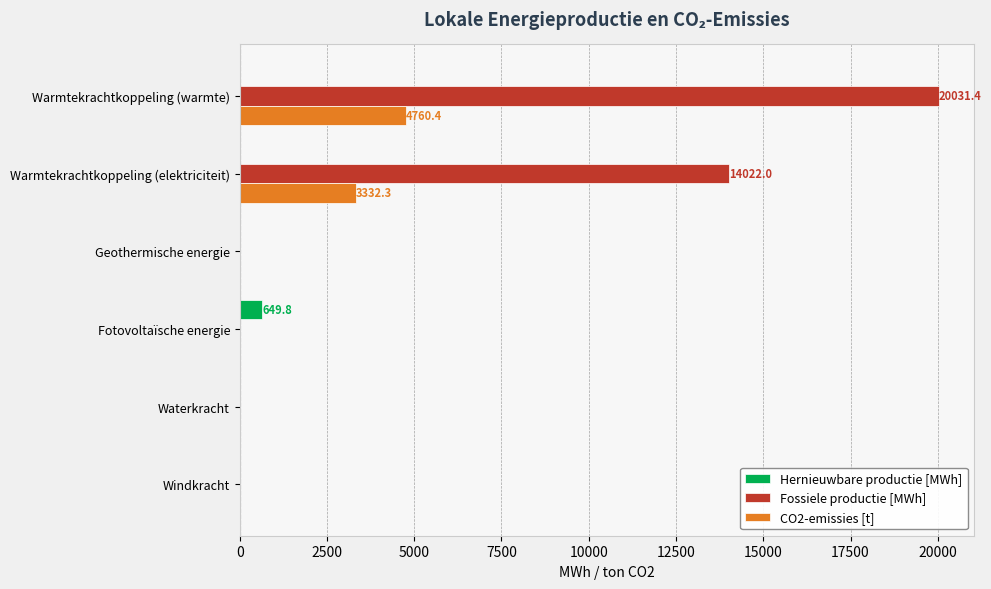

What is the highest value of the Fossiele productie [MWh] series?

20031.4